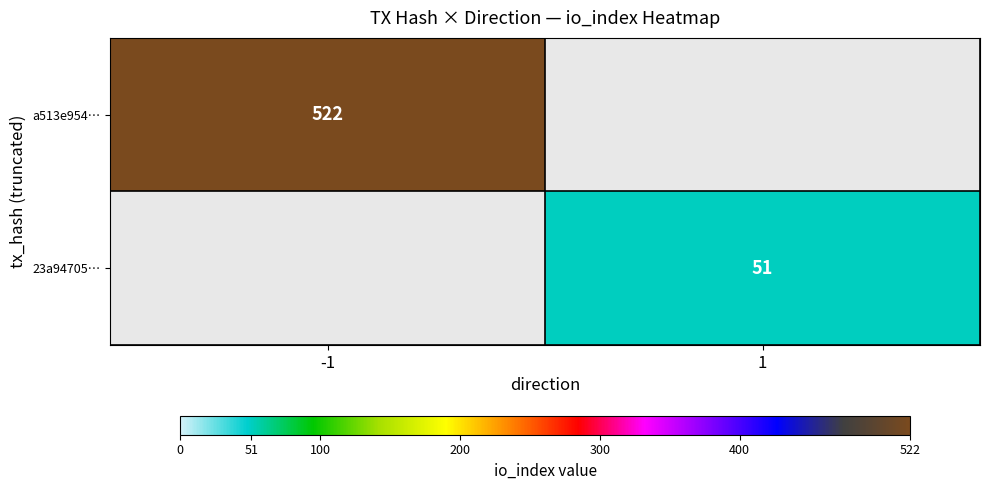

The a513e954… series shows 522 at -1. True or false?

True